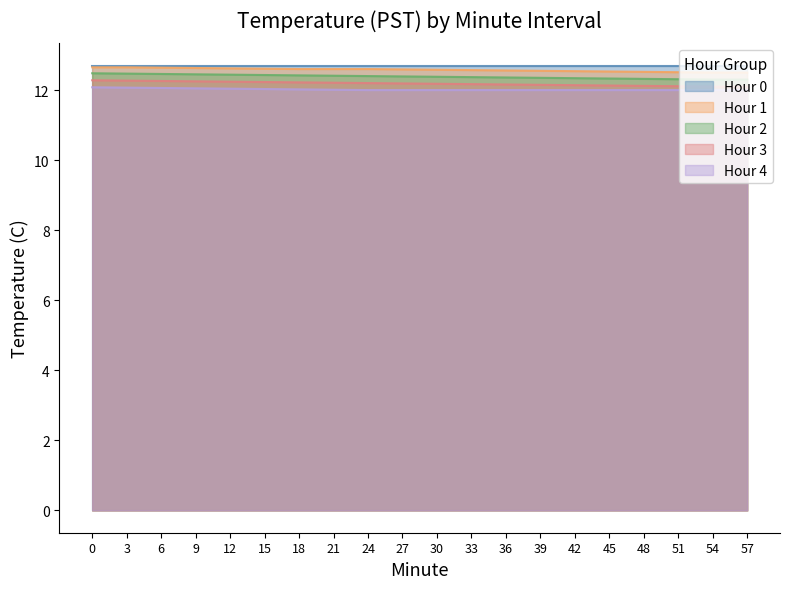

True or false: Hour 3 has more than 1 interior local peaks.

False